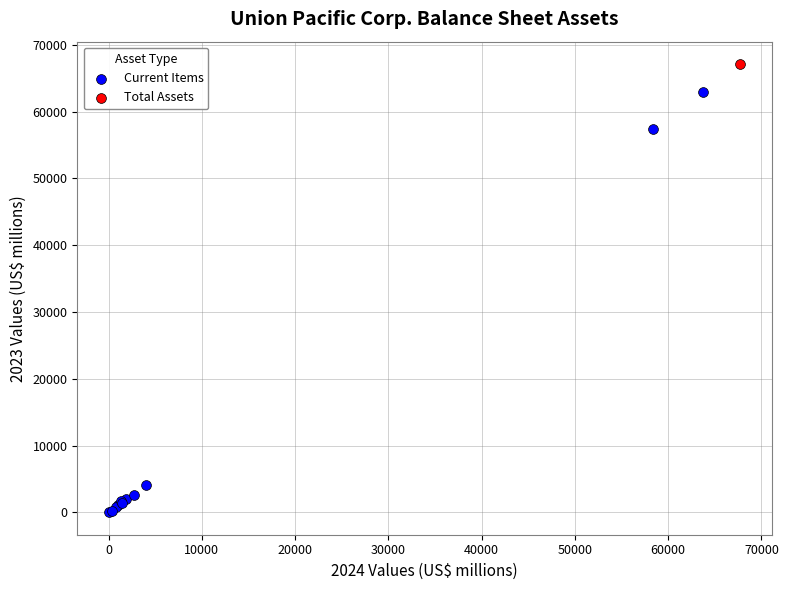

What are all the series names shown in the legend?

Current Items, Total Assets